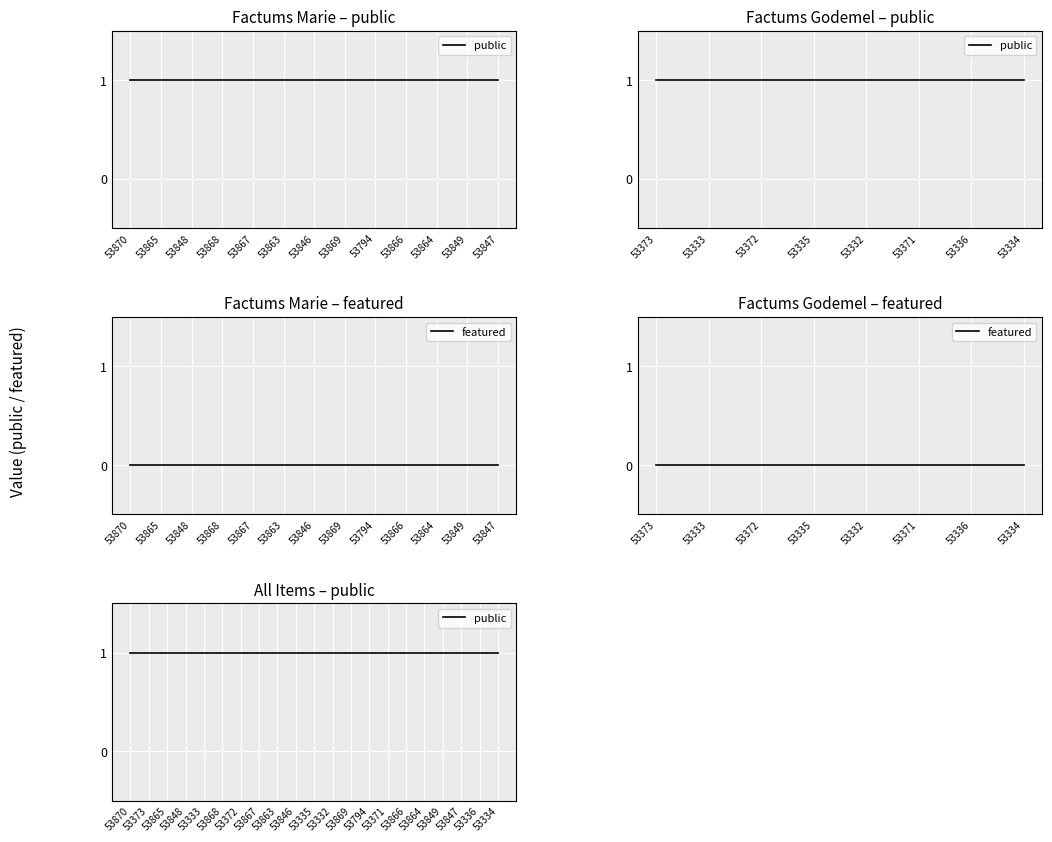

Does the chart display data point markers on the line(s)?

No